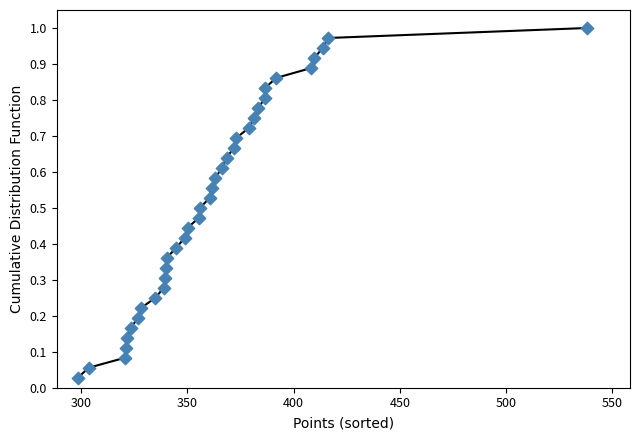

What is the range of X values (max minus min)?

239.8